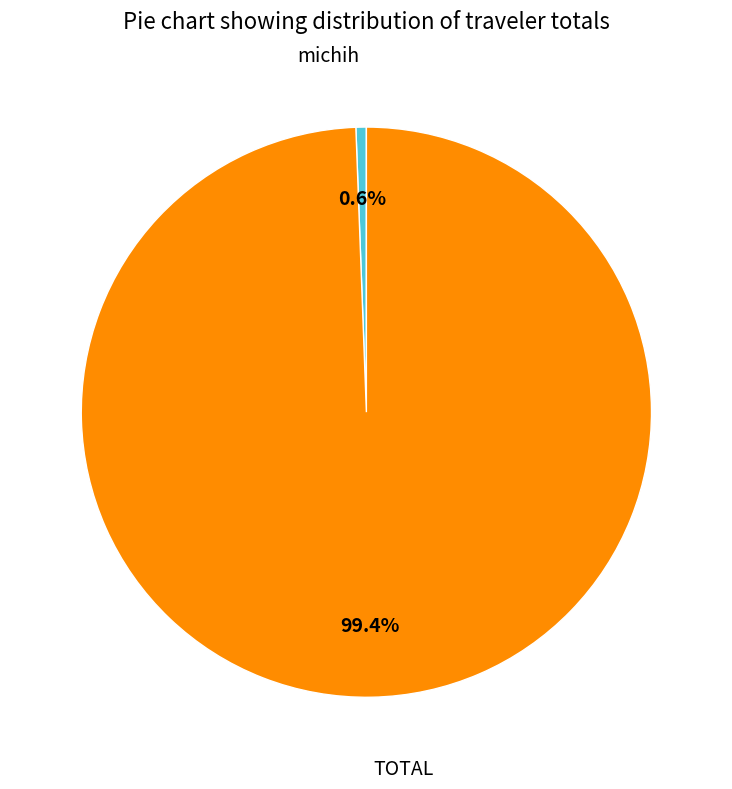

To the nearest percent, what portion does TOTAL represent?

99%